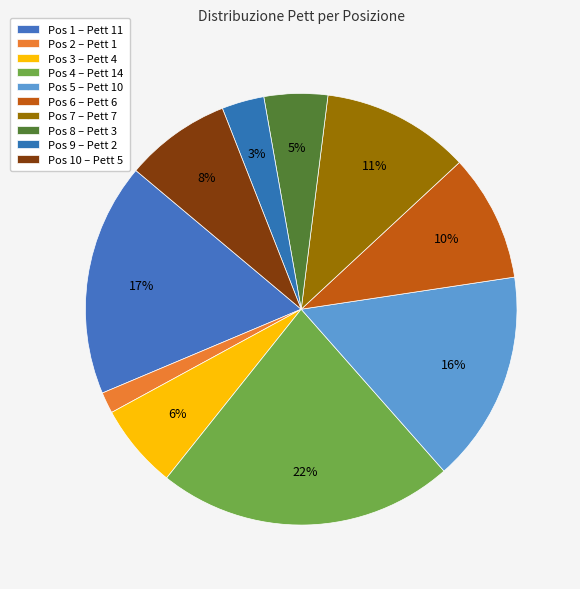

How many slices are in this pie chart?

10